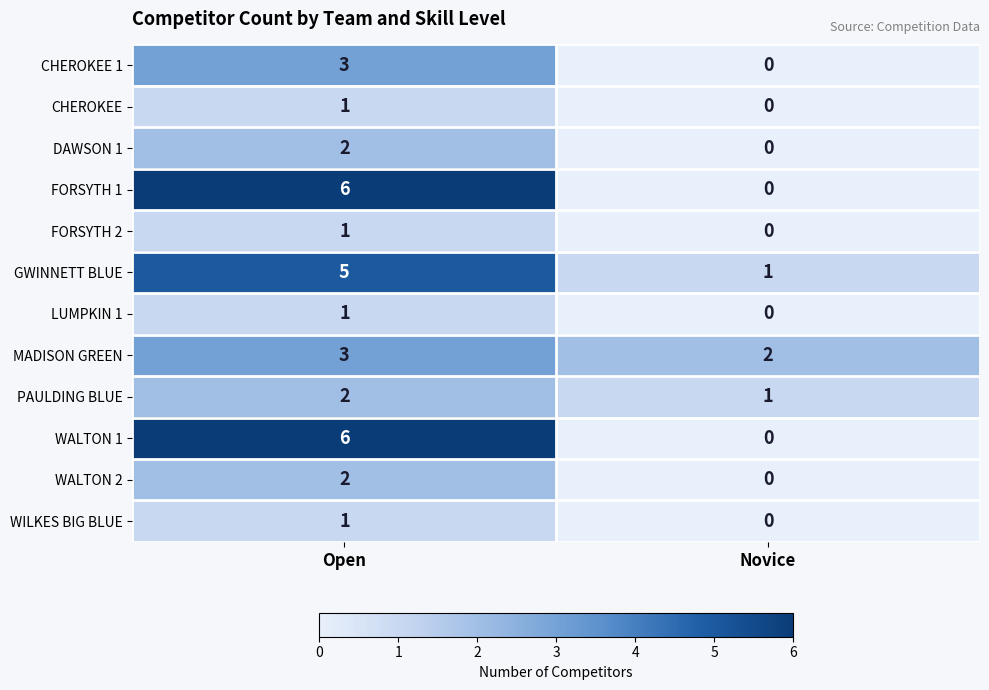

What is the sum of the PAULDING BLUE values at Open and Novice?

3